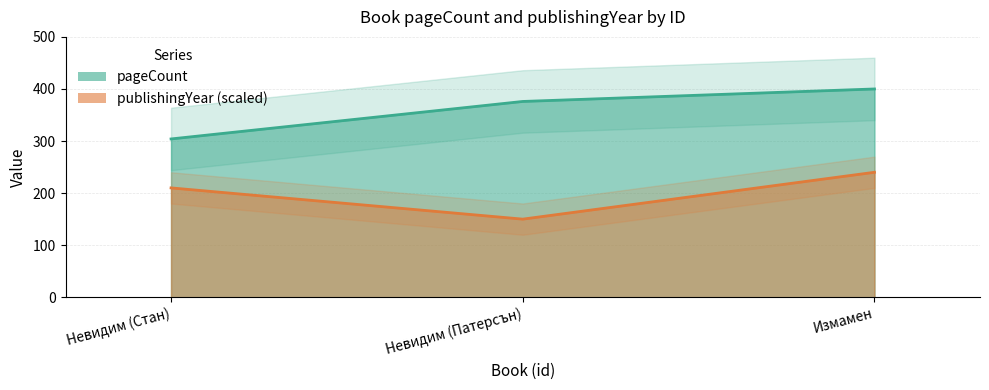

Which series has the widest spread of values?

pageCount